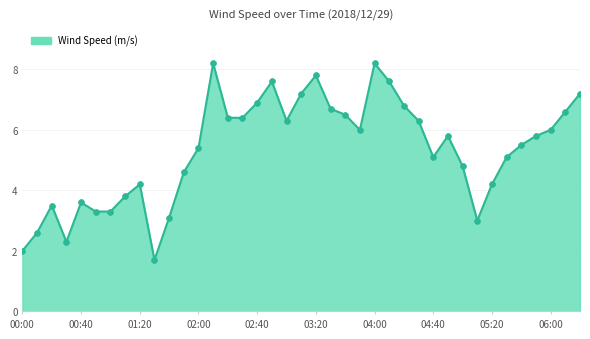

What is the maximum value shown in the chart?

8.2